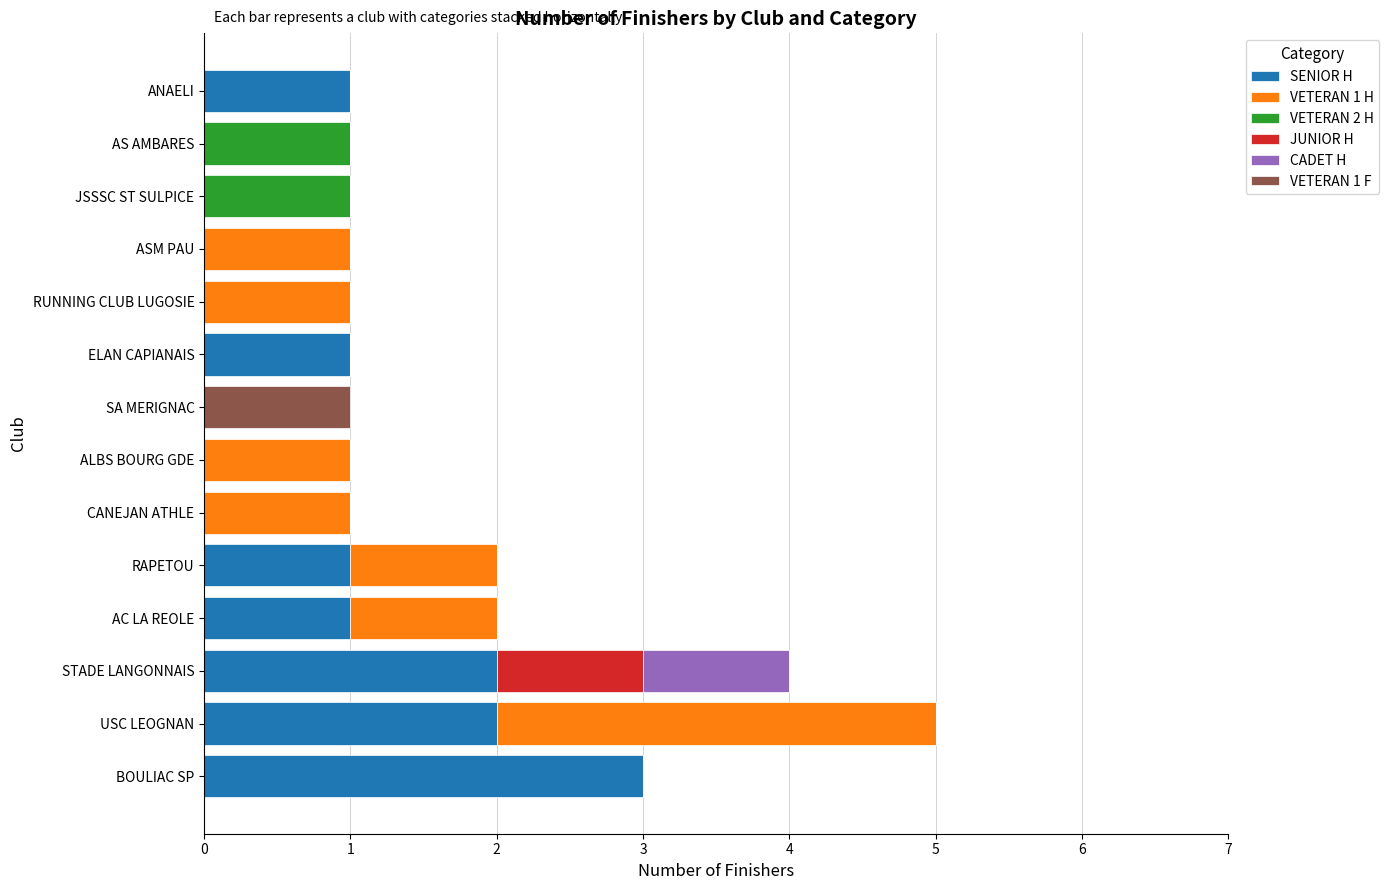

The SENIOR H series shows 3 at STADE LANGONNAIS. True or false?

False